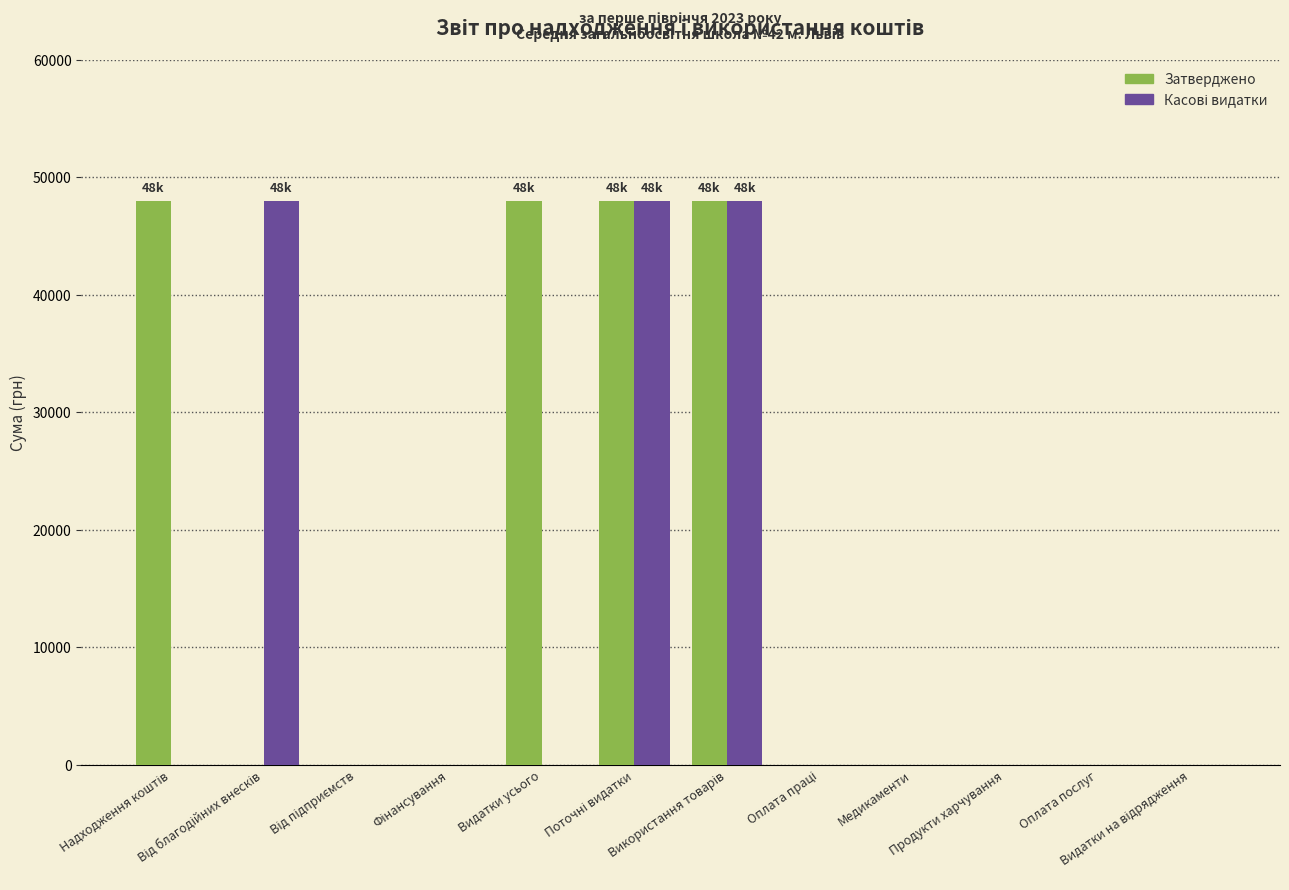

Which series has the largest total across all categories?

Затверджено